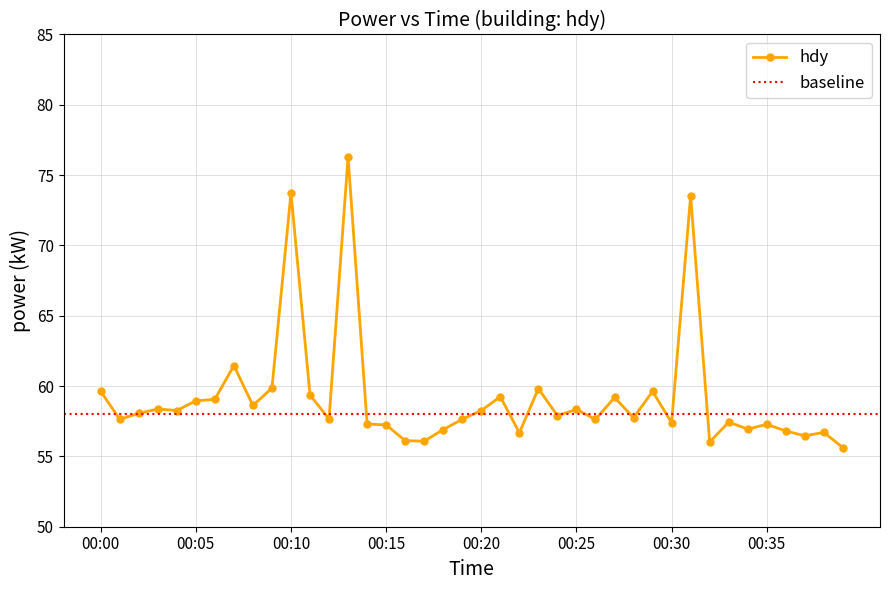

Reading left to right, extract all data points from this chart.

59.6	57.6	58.1	58.4	58.3	59.0	59.1	61.5	58.6	59.9	73.7	59.4	57.7	76.3	57.3	57.2	56.1	56.1	56.9	57.6	58.3	59.2	56.7	59.8	57.9	58.3	57.6	59.2	57.8	59.6	57.4	73.5	56.0	57.4	56.9	57.3	56.8	56.5	56.7	55.6